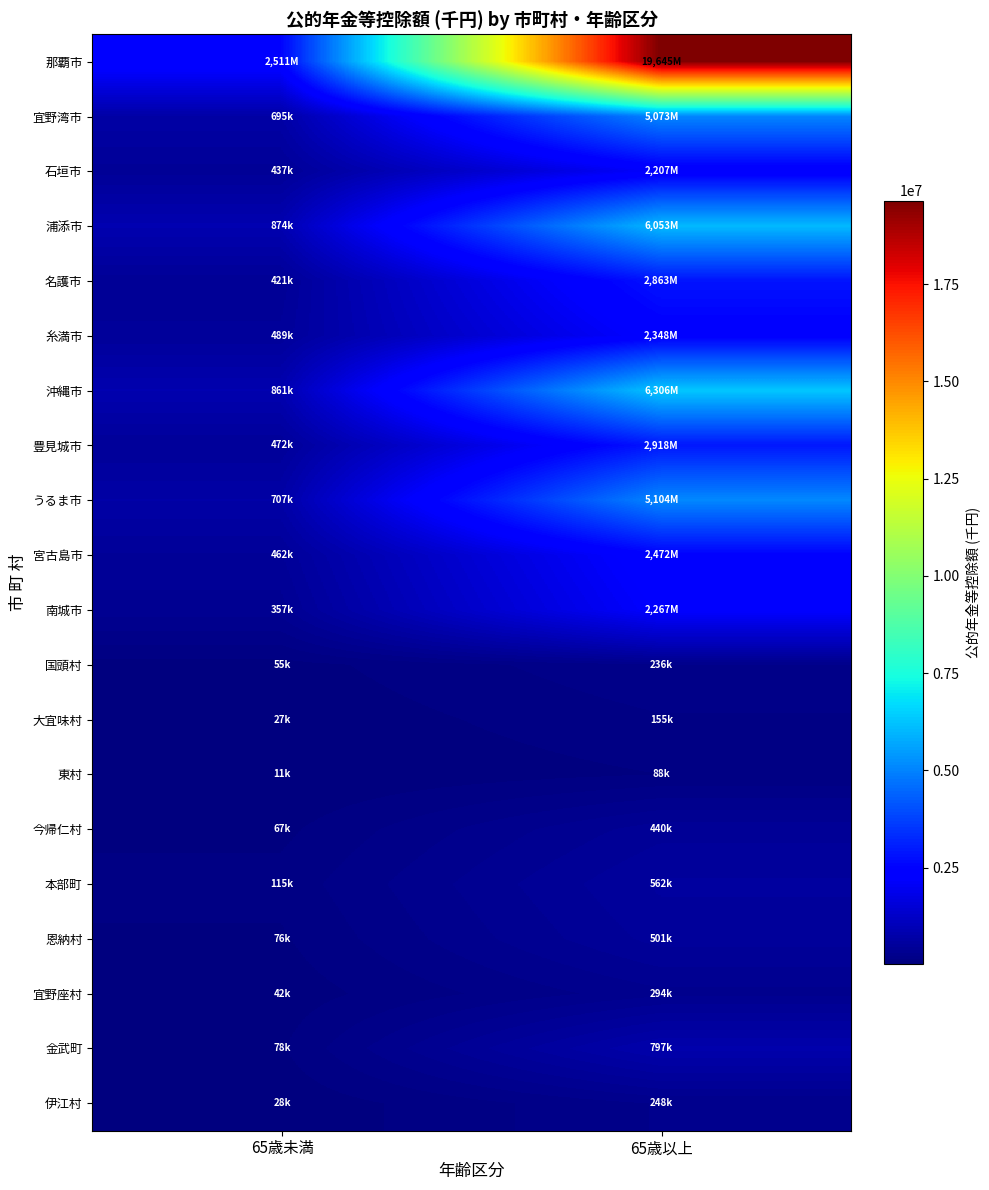

What is the difference between the highest and lowest values at 65歳以上?

19557609